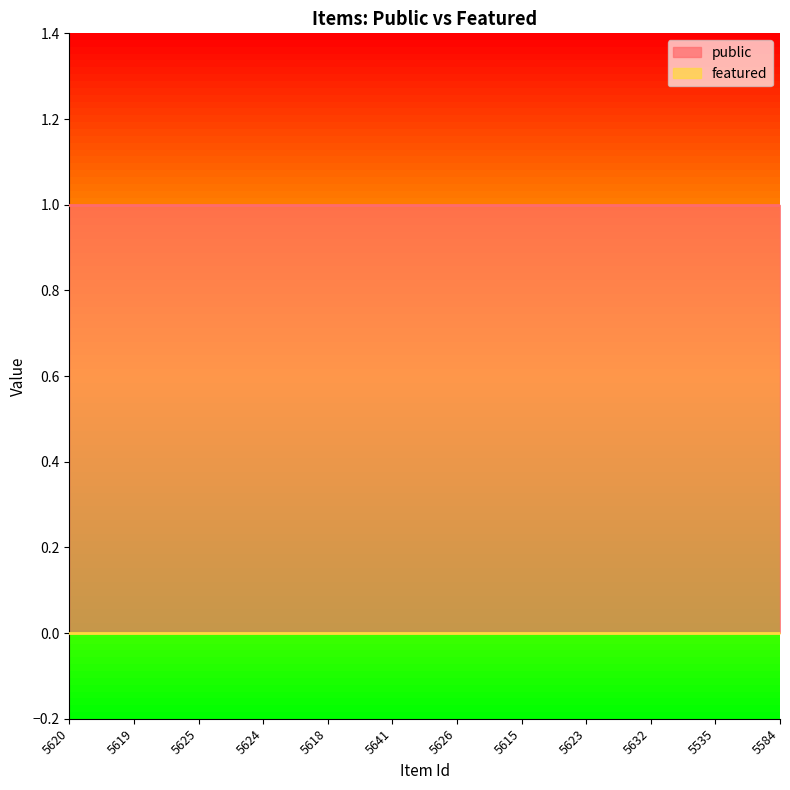

Which series has the largest range (max minus min)?

public